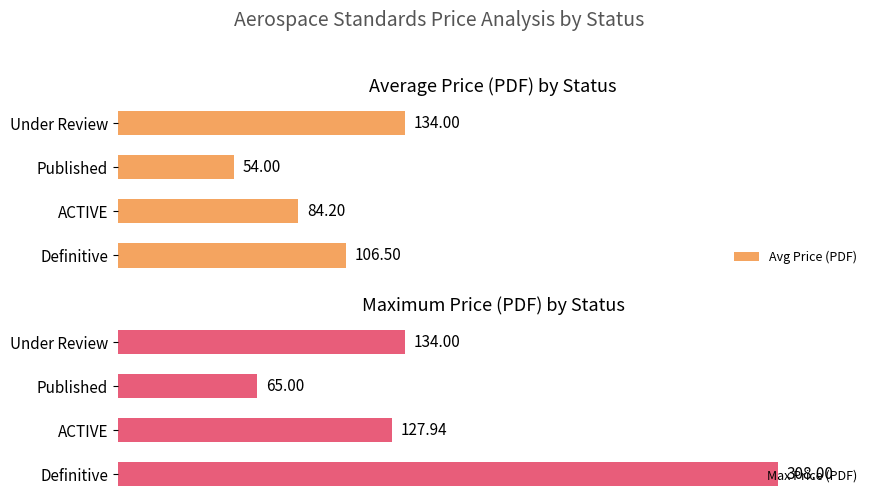

How many categories are shown in the chart?

4